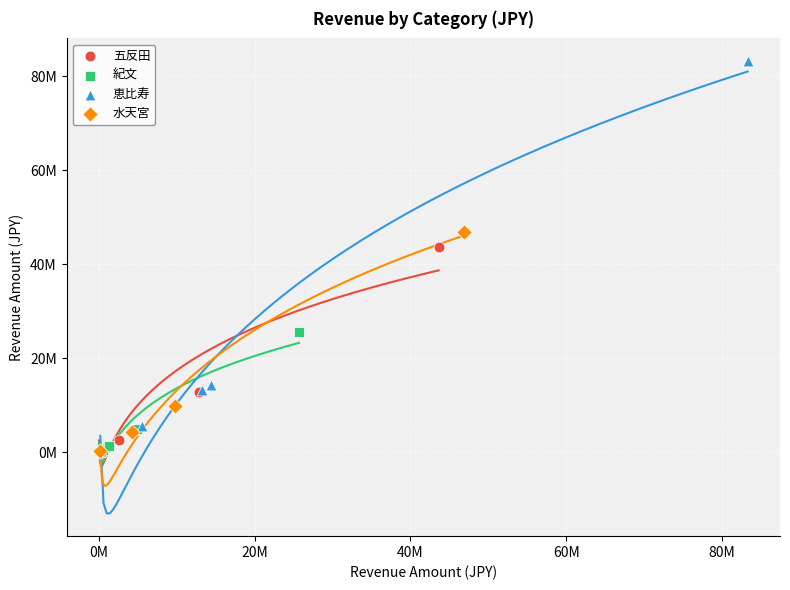

Which series has the widest spread of Y values?

恵比寿